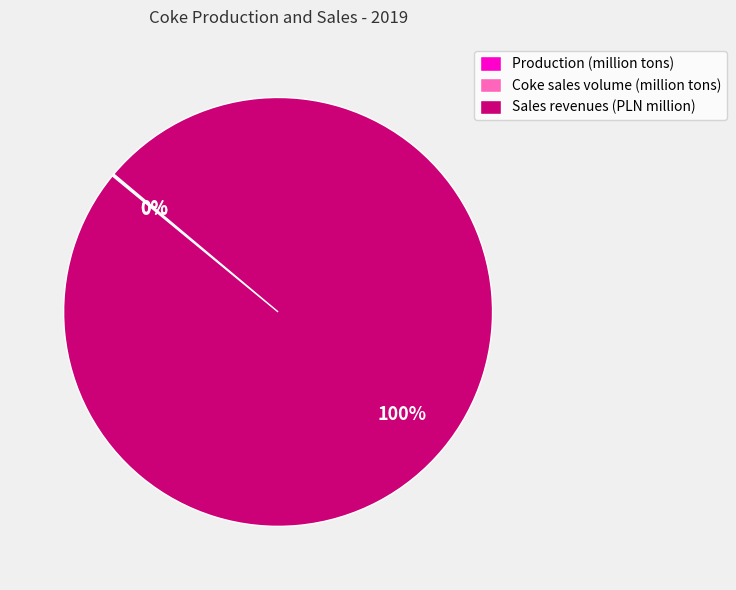

To the nearest percent, what is the average slice percentage?

33%